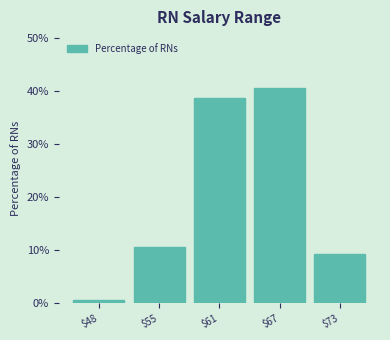

Reading left to right, list all the values displayed in this chart.

0.6	10.6	38.8	40.6	9.4